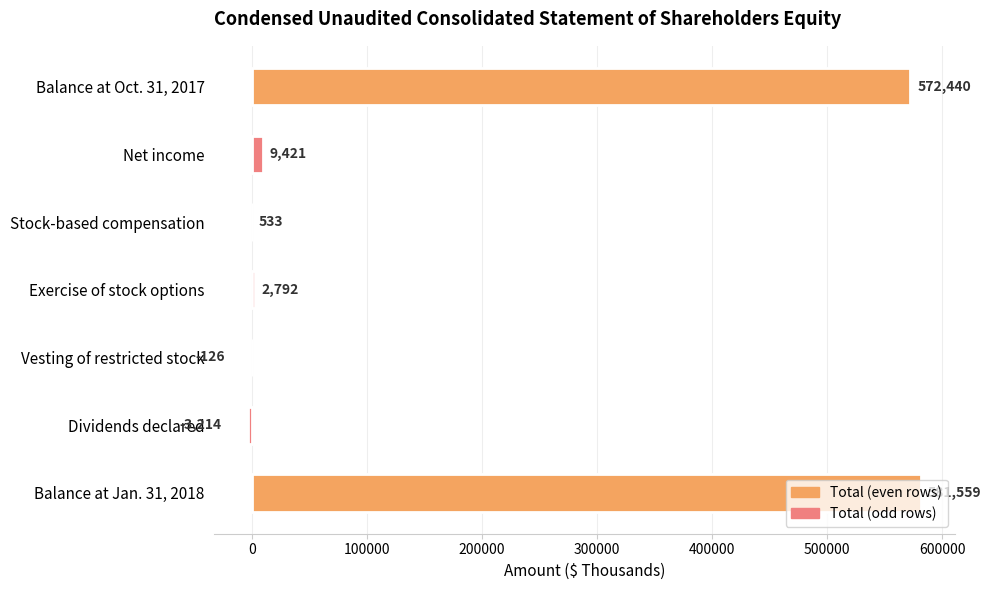

Count the number of data series in this chart.

1